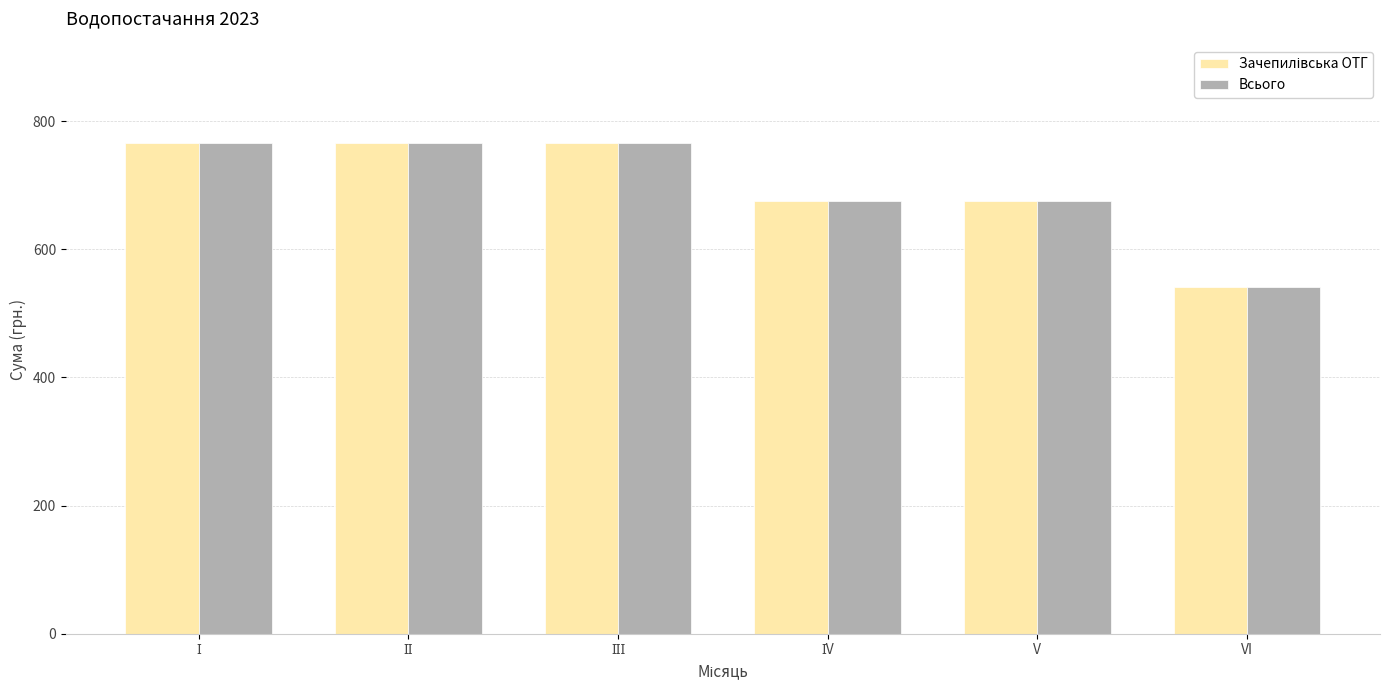

The value of Всього at V is 1047.7. True or false?

False